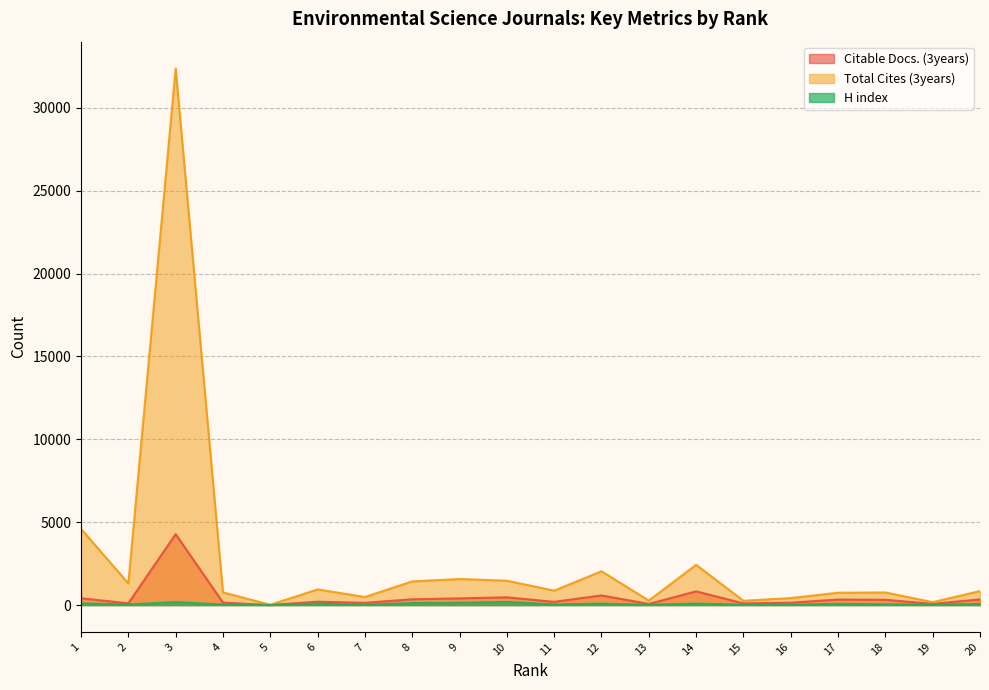

Reading left to right, what are all the values shown in this chart?

Citable Docs. (3years): 1=411	2=106	3=4280	4=146	5=3	6=204	7=136	8=348	9=405	10=468	11=195	12=582	13=71	14=827	15=103	16=145	17=333	18=320	19=74	20=343
Total Cites (3years): 1=4600	2=1308	3=32378	4=765	5=17	6=945	7=487	8=1429	9=1573	10=1471	11=870	12=2042	13=271	14=2430	15=259	16=422	17=744	18=760	19=176	20=844
H index: 1=99	2=39	3=180	4=32	5=8	6=93	7=21	8=124	9=141	10=190	11=40	12=85	13=20	14=86	15=28	16=24	17=73	18=47	19=33	20=62